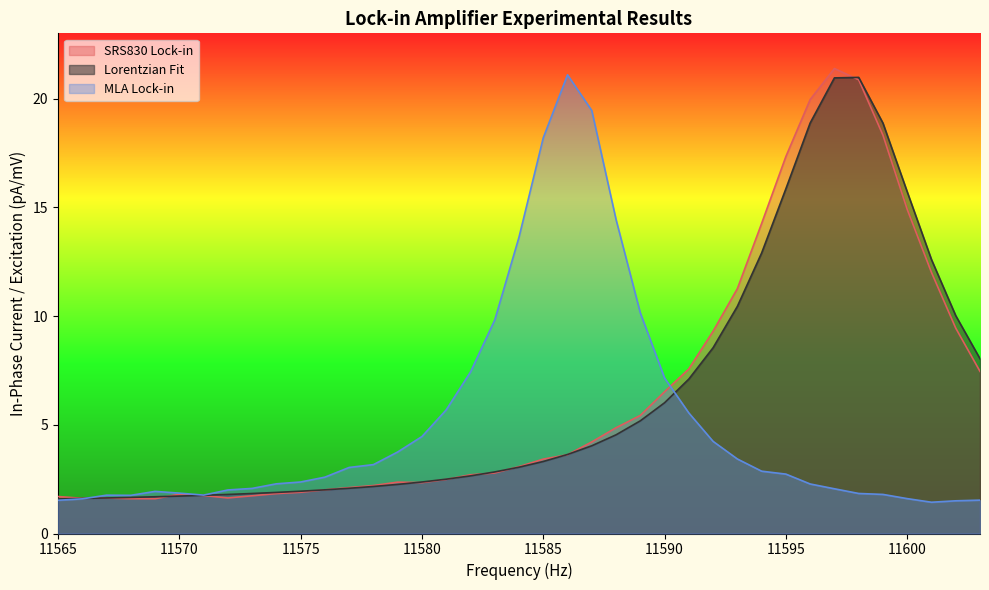

What is the minimum value shown in the chart?

1.4